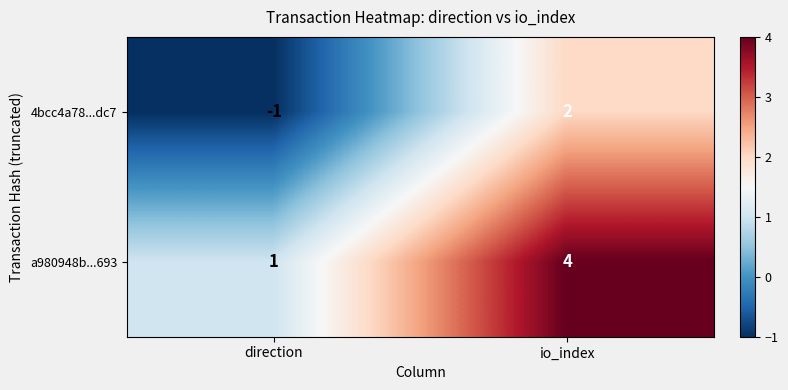

Rank the categories by a980948b...693 value from highest to lowest.

io_index, direction